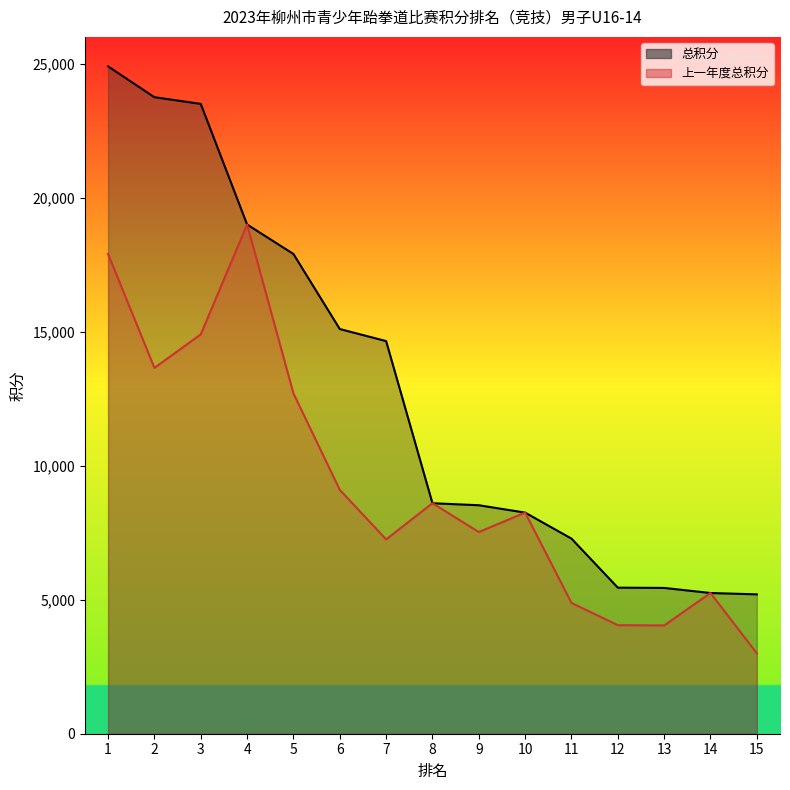

The 总积分 series shows 17900 at 5. True or false?

True